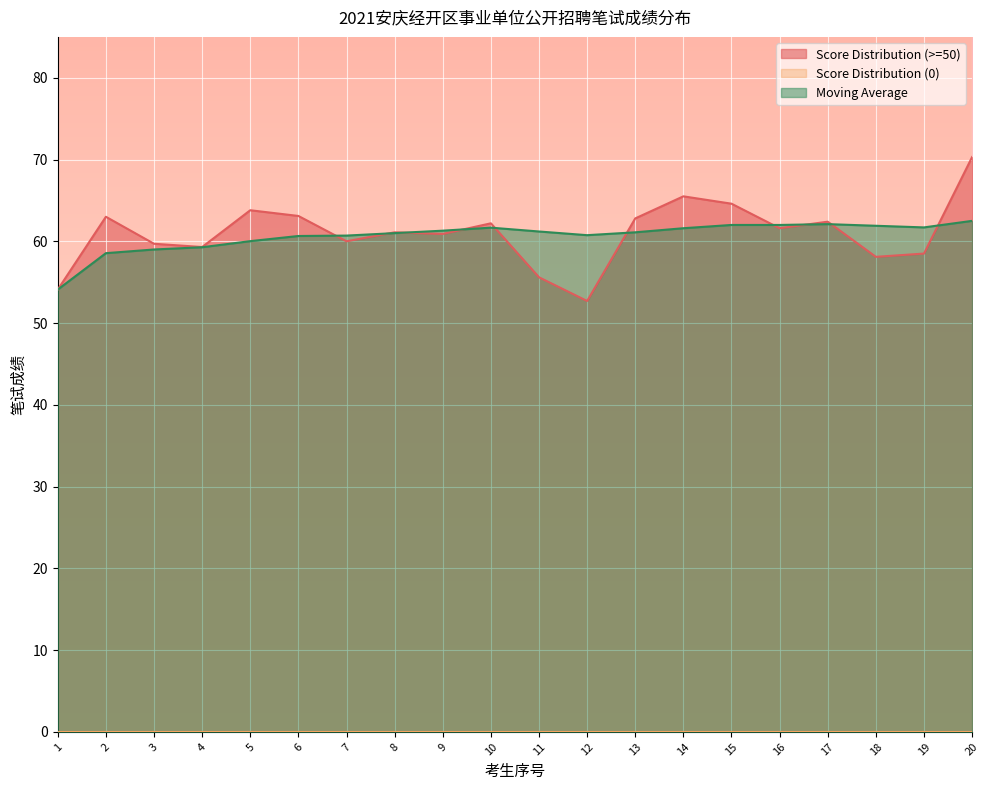

How many interior local valleys does the Moving Average series have?

2